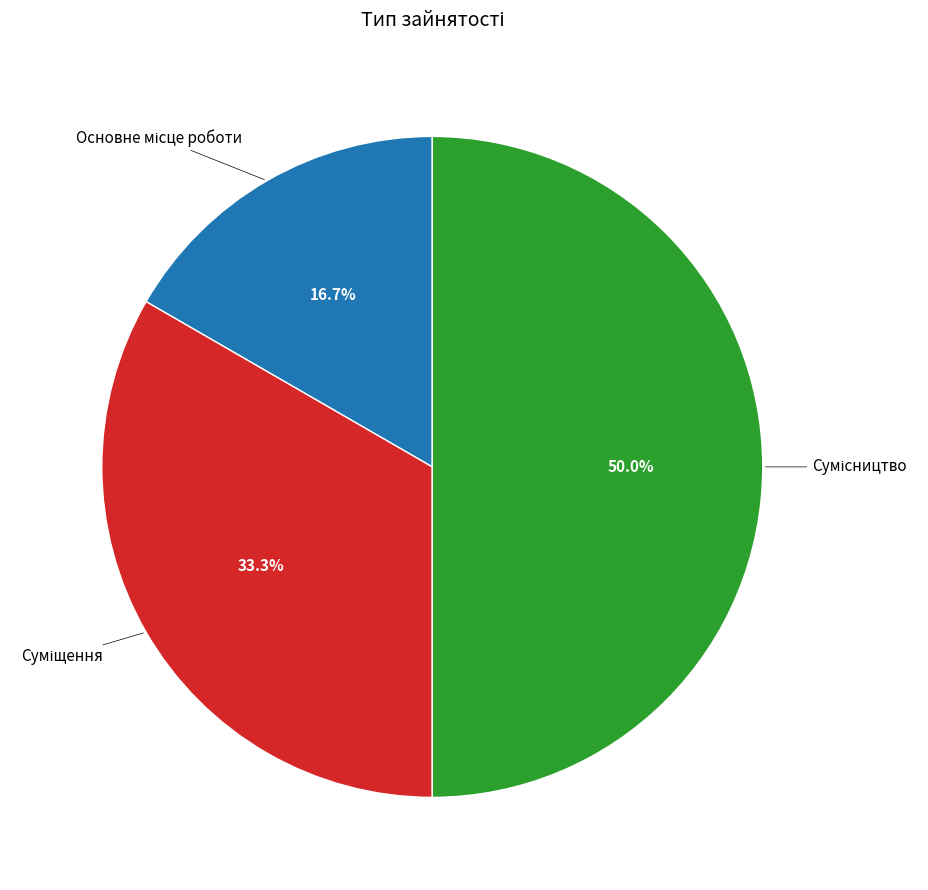

How many segments does this pie chart have?

3